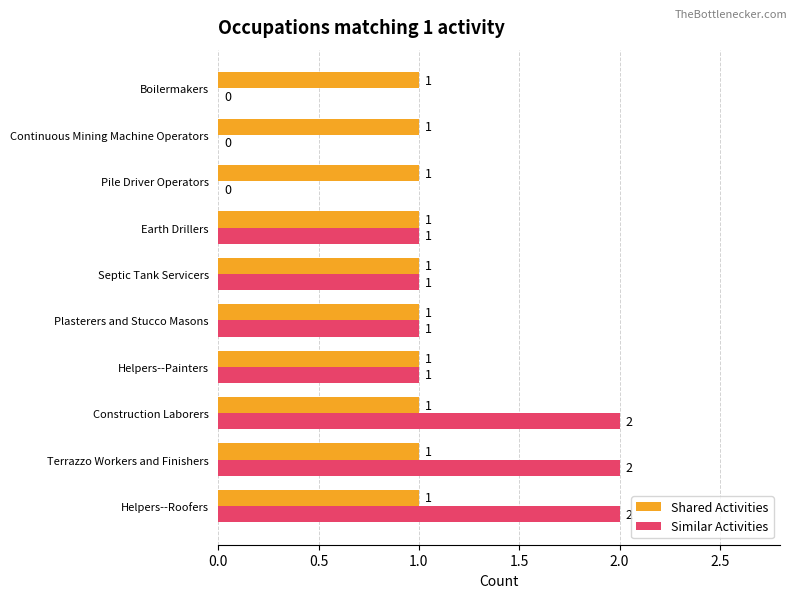

Is the value of Similar Activities at Helpers--Roofers greater than the value of Shared Activities at Helpers--Painters?

Yes